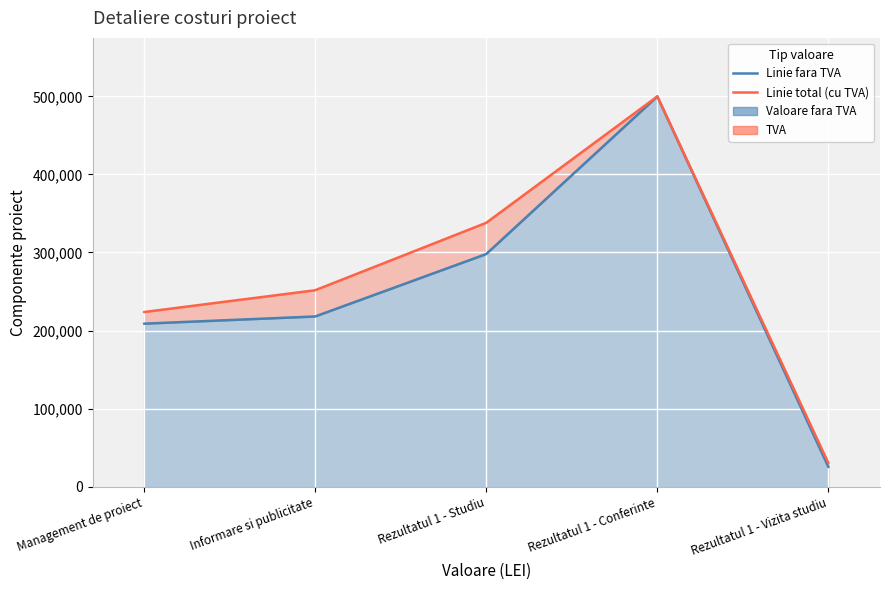

True or false: Linie total has more than 0 interior local peaks.

True